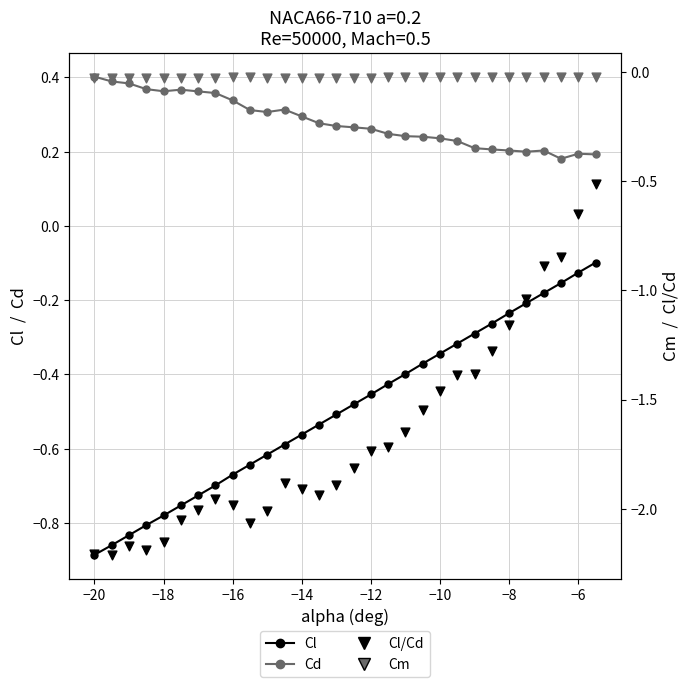

Which series has the largest Y range (max minus min)?

Cl/Cd (black)